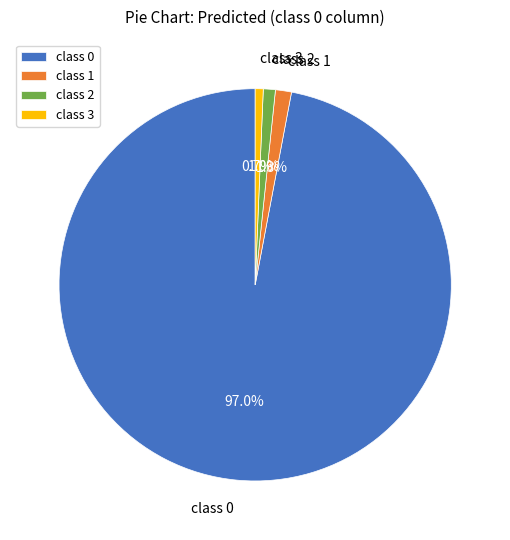

Which has a higher value, class 1 or class 0?

class 0